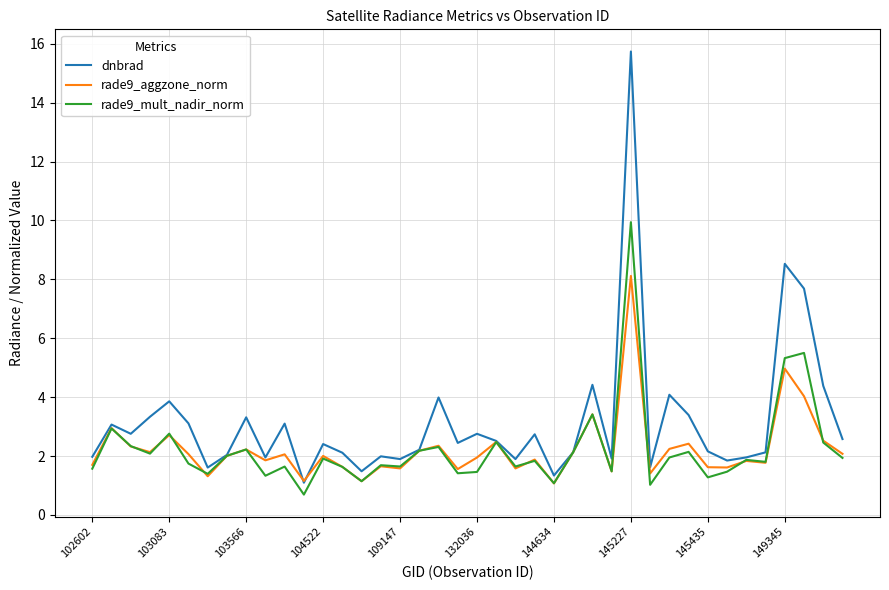

What is the difference between the maximum and second lowest values in the rade9_mult_nadir_norm series?

8.9